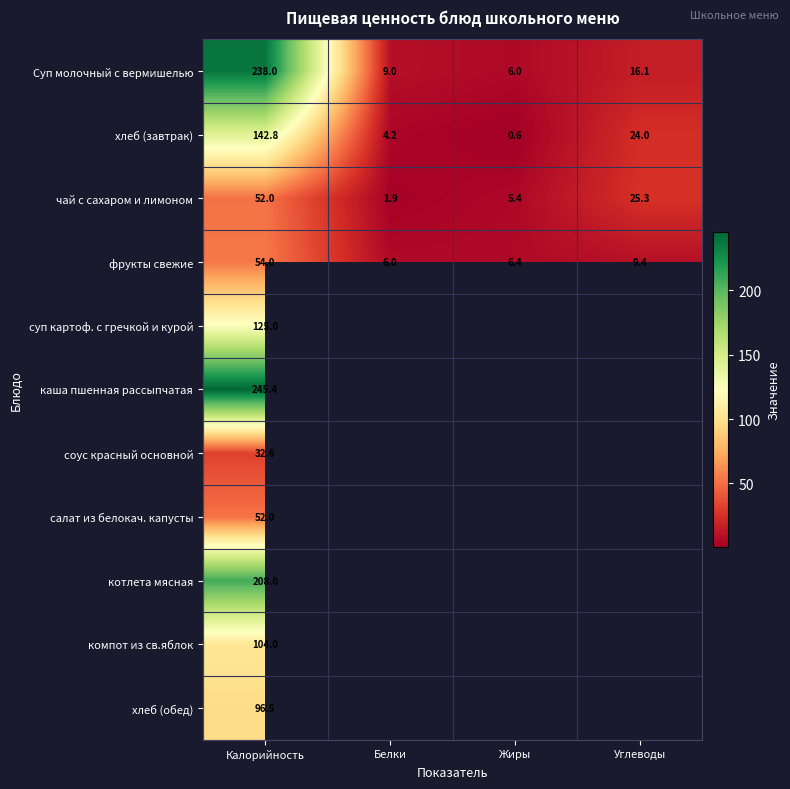

What is the total value across all series at Калорийность?

1350.3